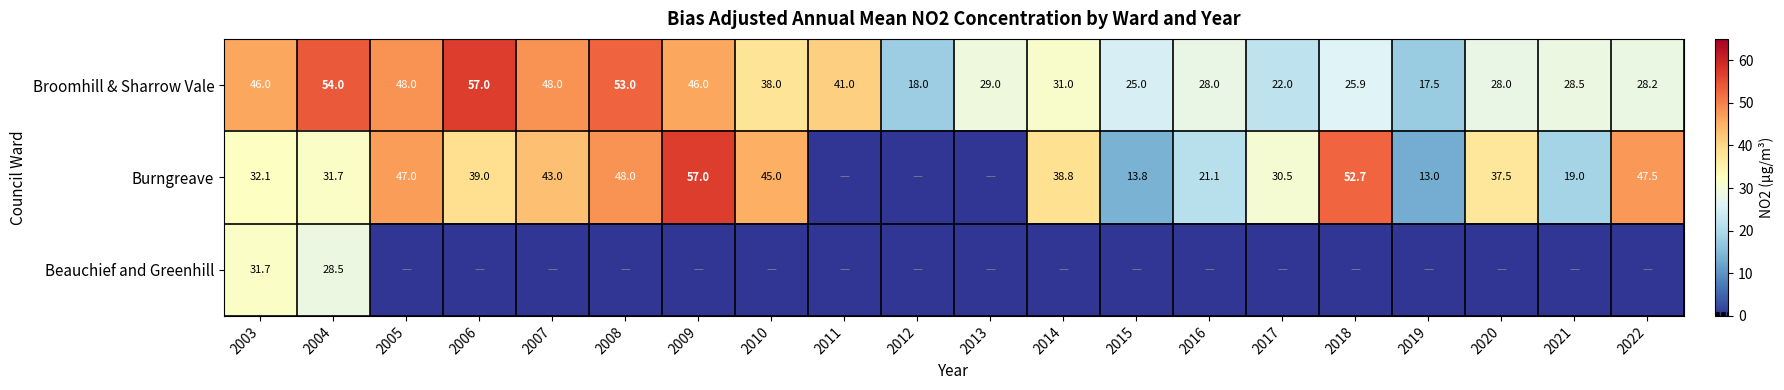

Where is Broomhill & Sharrow Vale nearest to the value 37?

2010